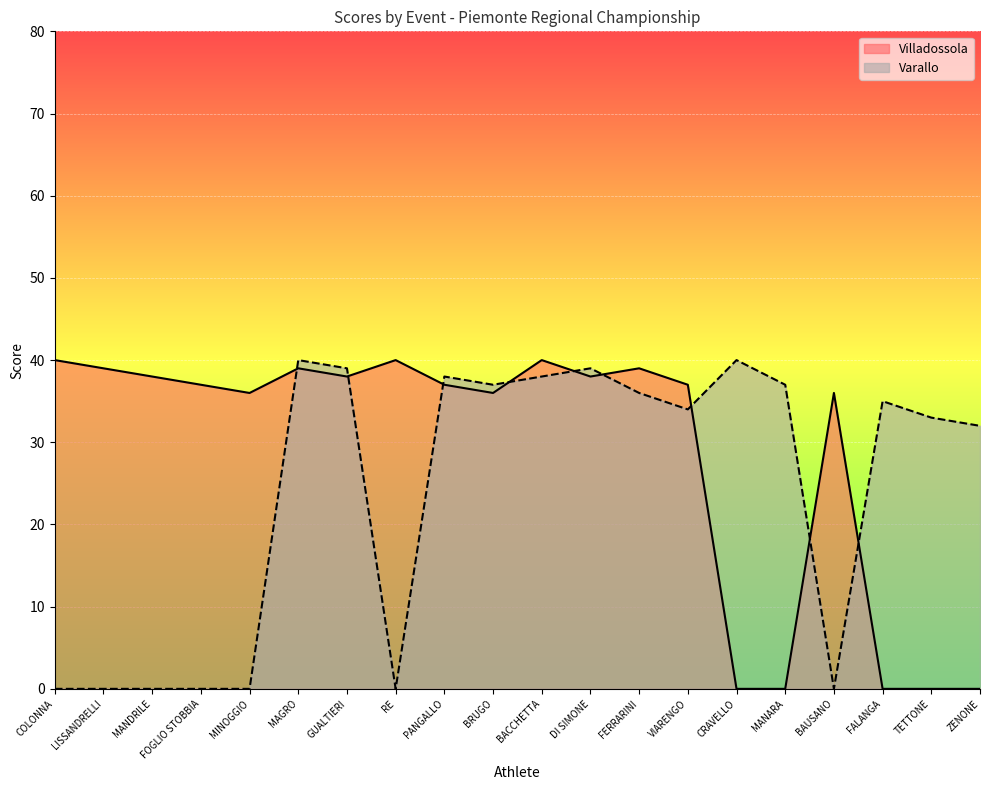

Is it true that Villadossola equals 14 at RE?

False